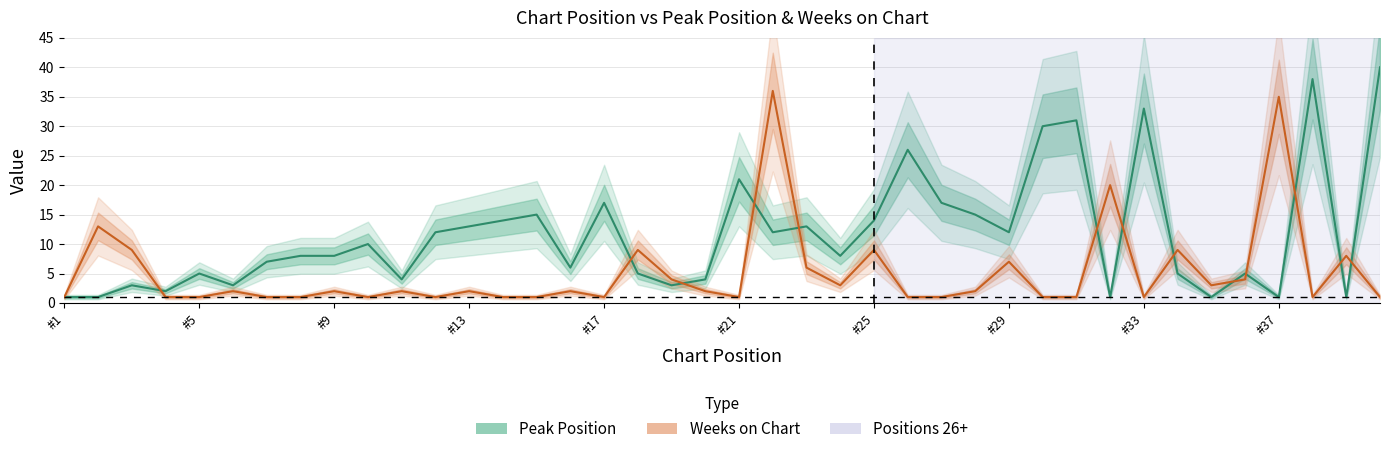

What is the difference between the second highest and second lowest values in the Weeks on Chart series?

34